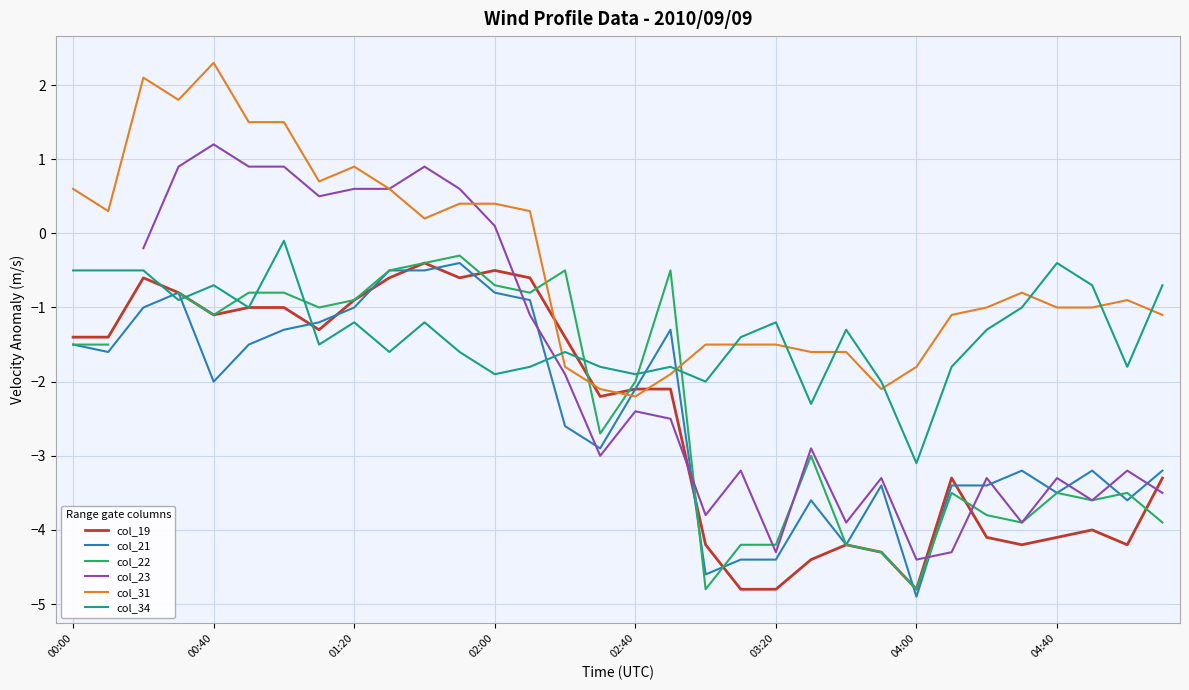

What is the approximate value of col_22 at 13?

-0.8